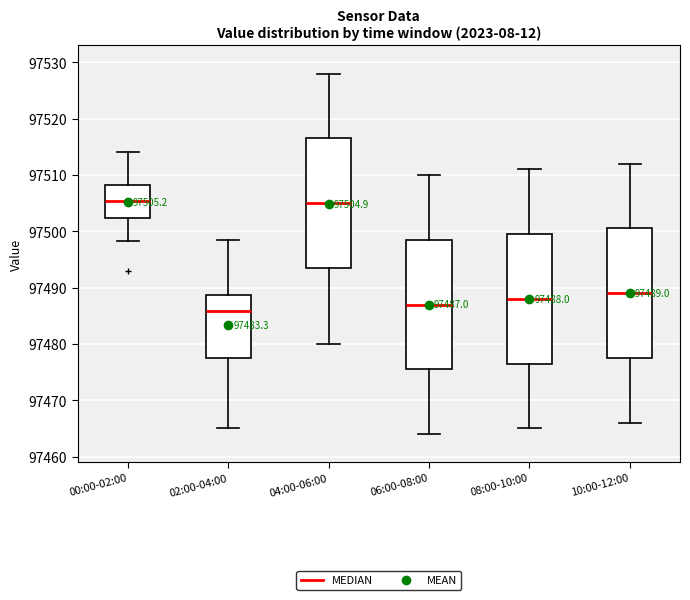

Which box's median line is the lowest?

02:00-04:00